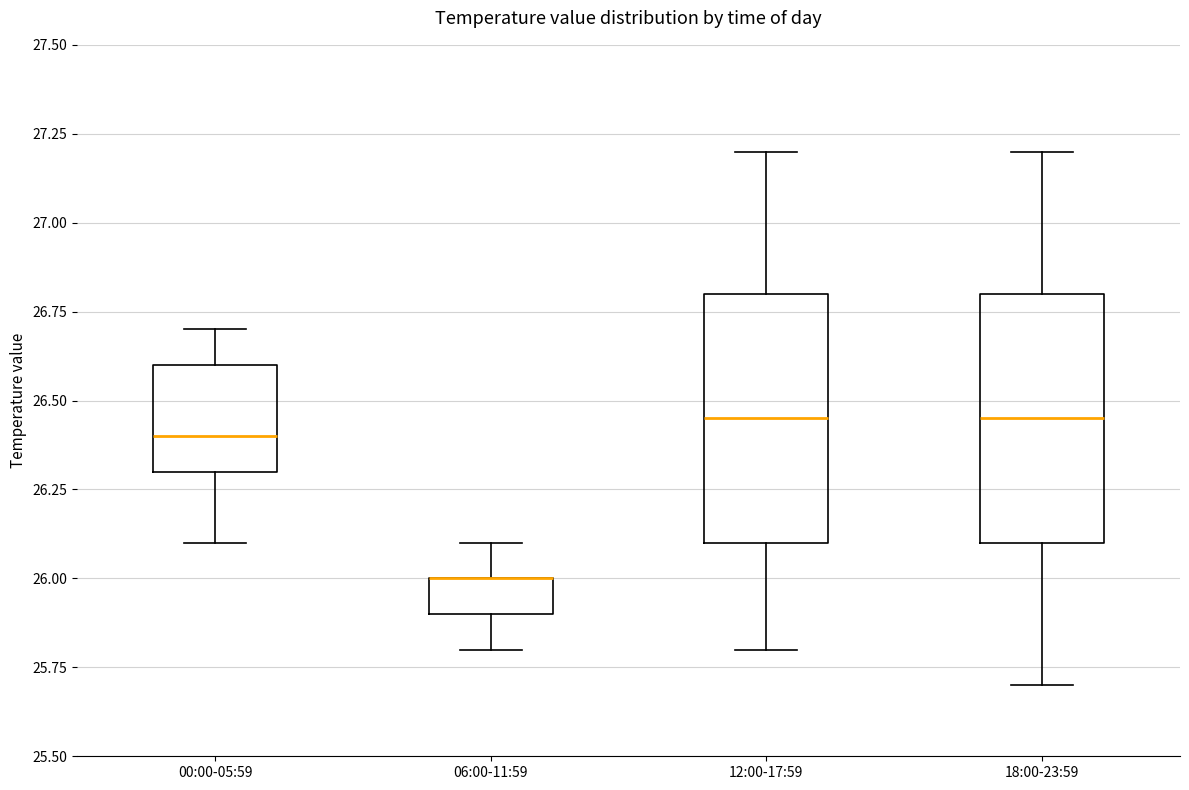

Reading left to right, transcribe this box plot: for each box, give where its median line is, the range the box spans, and where its two whiskers end, as read against the y-axis. The values are not printed on the chart, so give them approximately, as read against the axis.

00:00-05:59: median 26.40, box 26.30 to 26.60, whiskers 26.10 to 26.70
06:00-11:59: median 26.00 (drawn on the box's upper edge), box 25.90 to 26.00, whiskers 25.80 to 26.10
12:00-17:59: median 26.45, box 26.10 to 26.80, whiskers 25.80 to 27.20
18:00-23:59: median 26.45, box 26.10 to 26.80, whiskers 25.70 to 27.20